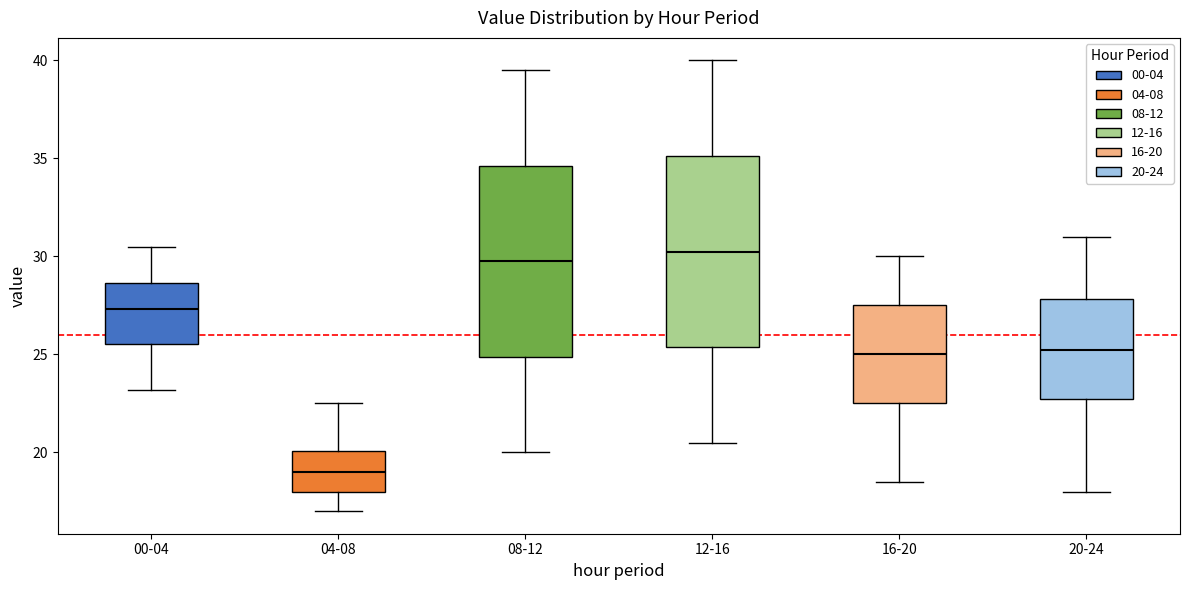

Reading left to right, read every box against the y-axis: the position of its median line, the range the box covers, and the ends of its whiskers. The values are not printed on the chart, so give them approximately, as read against the axis.

00-04: median 27.5, box 25.5 to 28.5, whiskers 23.0 to 30.5
04-08: median 19.0, box 18.0 to 20.0, whiskers 17.0 to 22.5
08-12: median 30.0, box 25.0 to 34.5, whiskers 20.0 to 39.5
12-16: median 30.5, box 25.5 to 35.0, whiskers 20.5 to 40.0
16-20: median 25.0, box 22.5 to 27.5, whiskers 18.5 to 30.0
20-24: median 25.0, box 22.5 to 28.0, whiskers 18.0 to 31.0